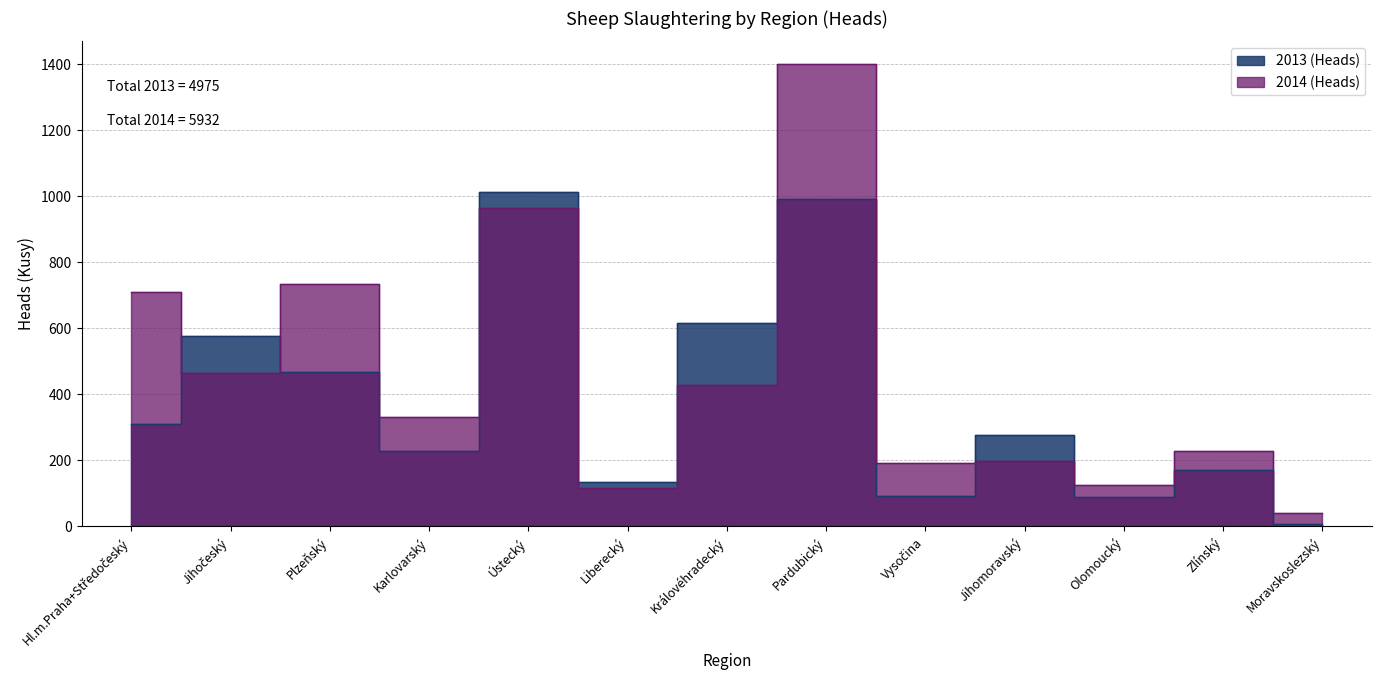

True or false: 2013 (Heads) has a value of 1738 at Ústecký.

False